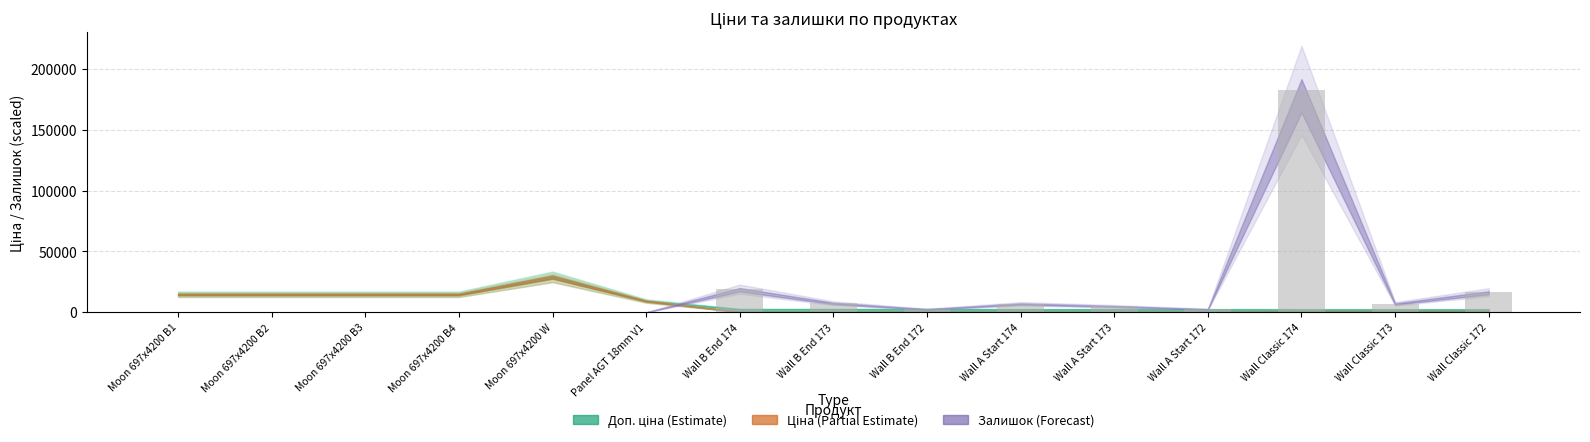

Which has a higher value, Wall Classic 173 or Wall B End 174?

Wall B End 174